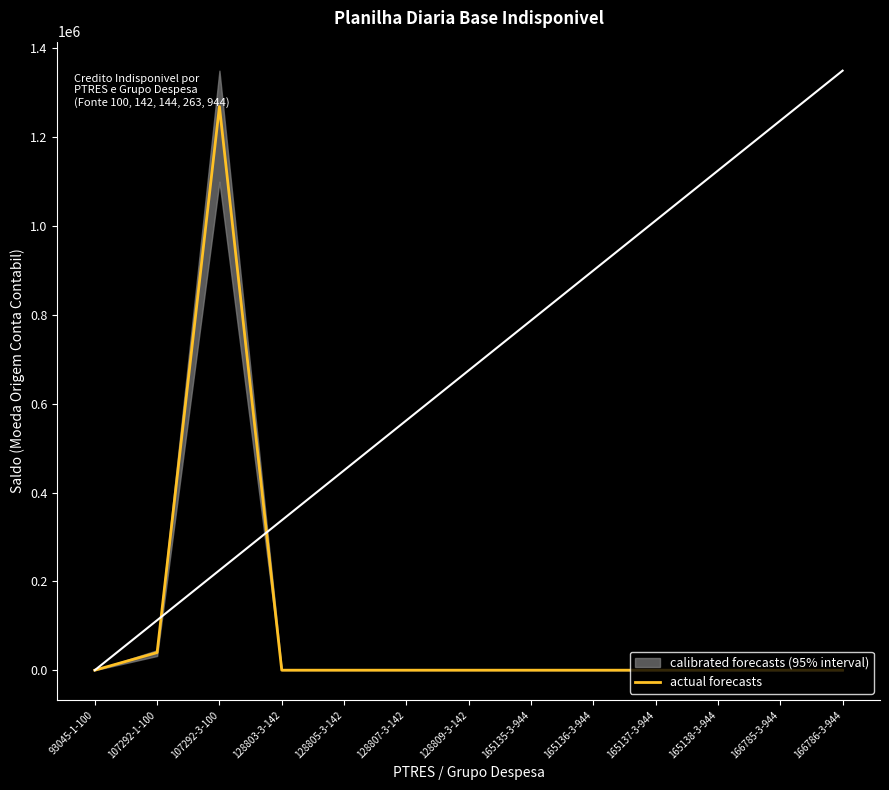

Between 128803-3-142 and 128805-3-142, which is larger?

128803-3-142